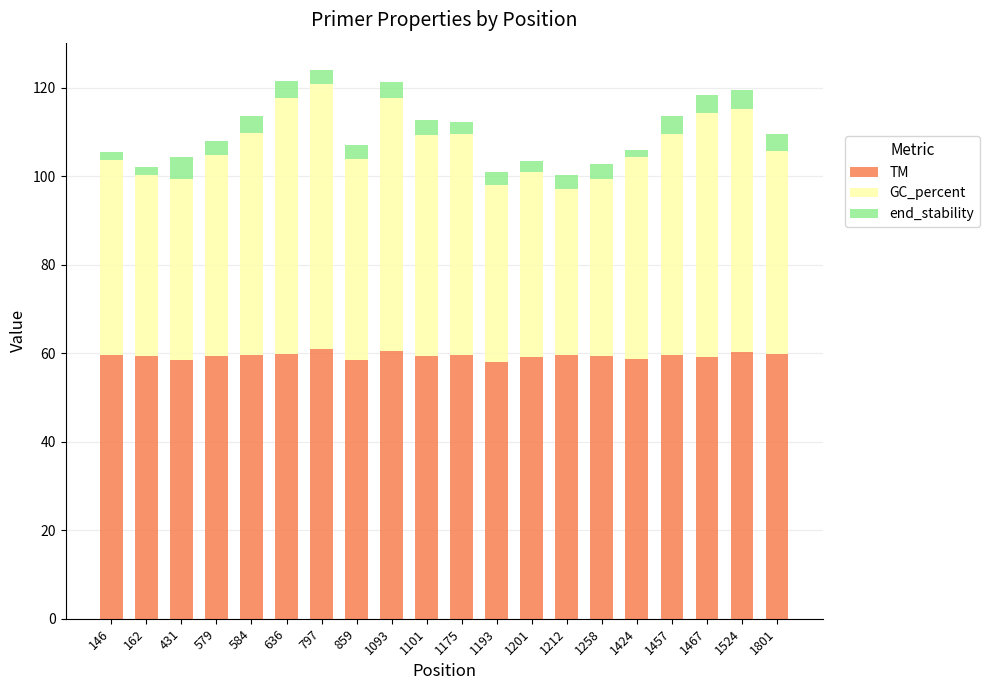

Are the bars grouped side by side (vs. stacked)?

No